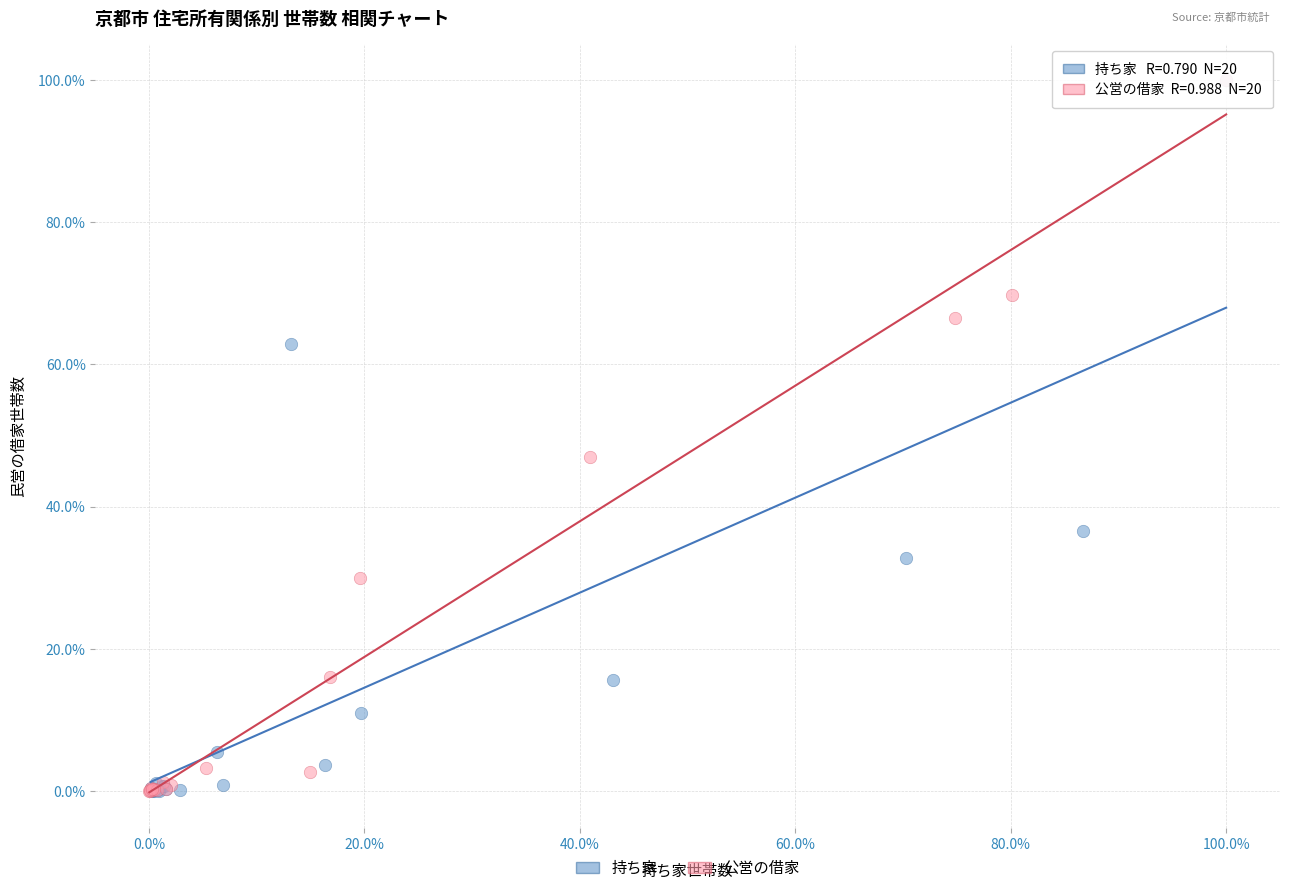

What are all the series names shown in the legend?

持ち家, 公営の借家